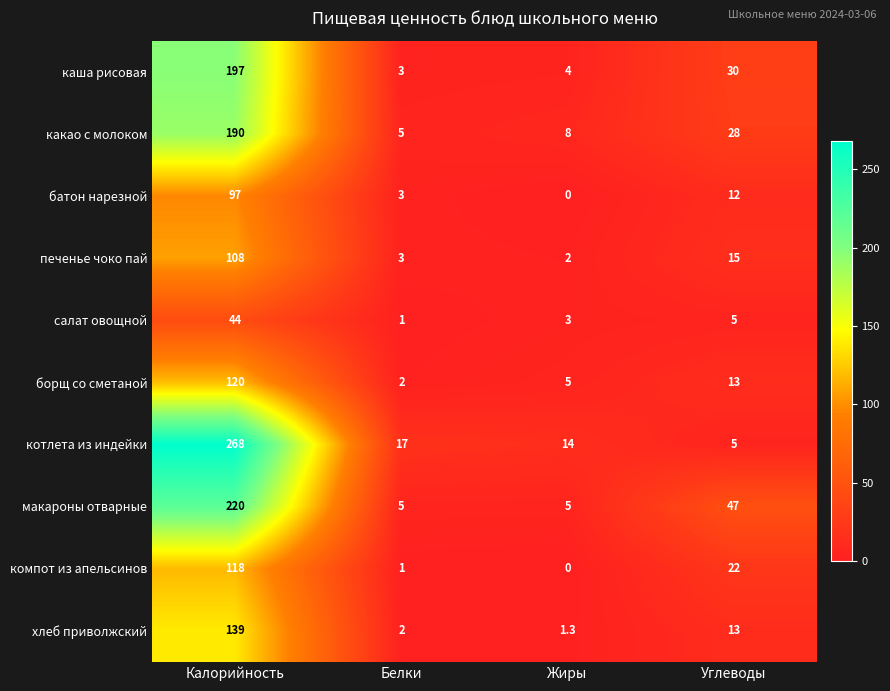

What is the total value across all series at Калорийность?

1501.0